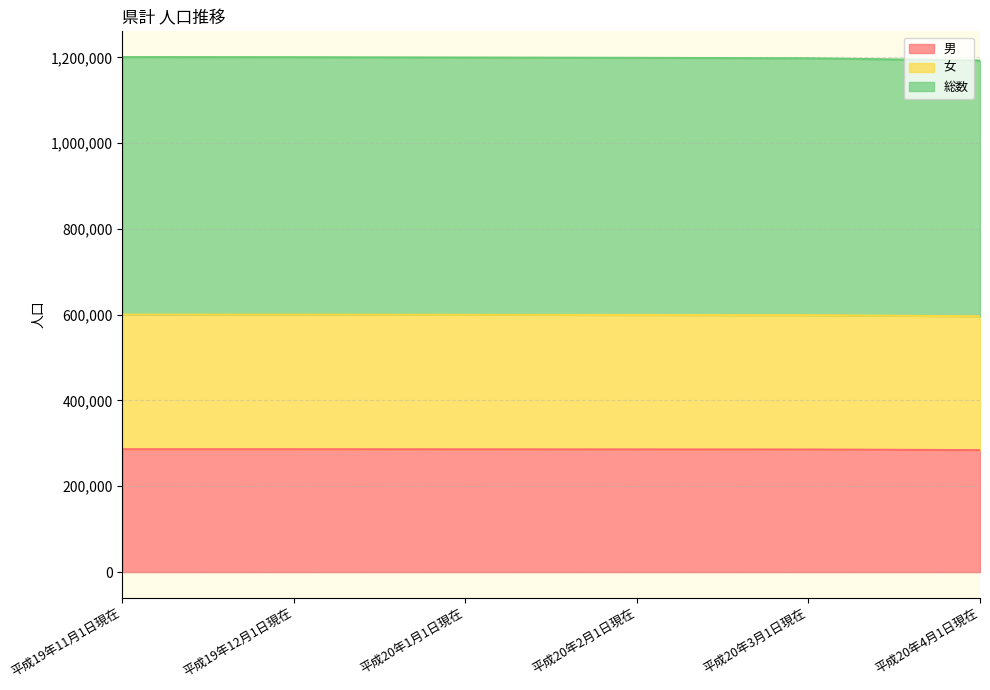

Which category has the lowest value across all series?

平成20年4月1日現在